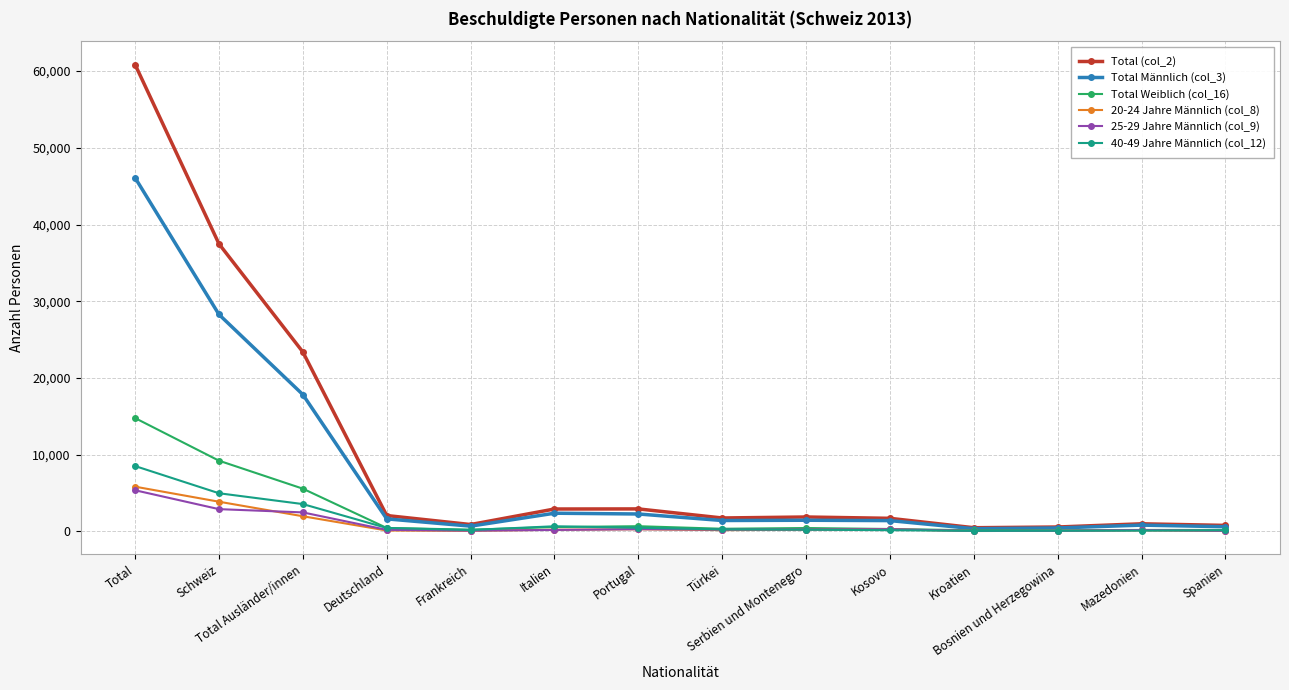

What is the difference between the 40-49 Jahre Männlich (col_12) values at Serbien und Montenegro and Bosnien und Herzegowina?

135